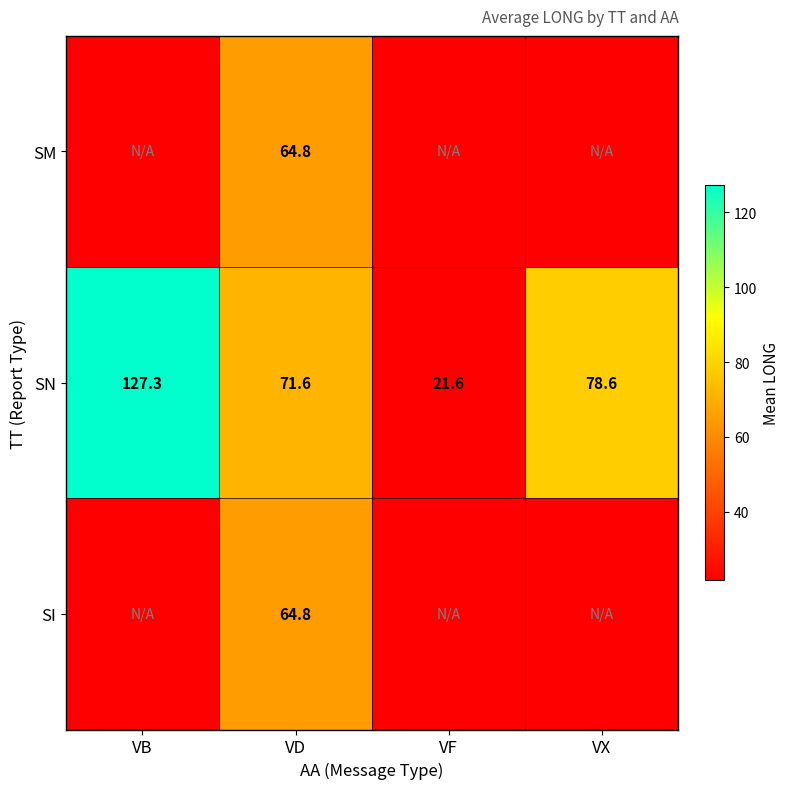

At how many categories does at least one series exceed 82?

1